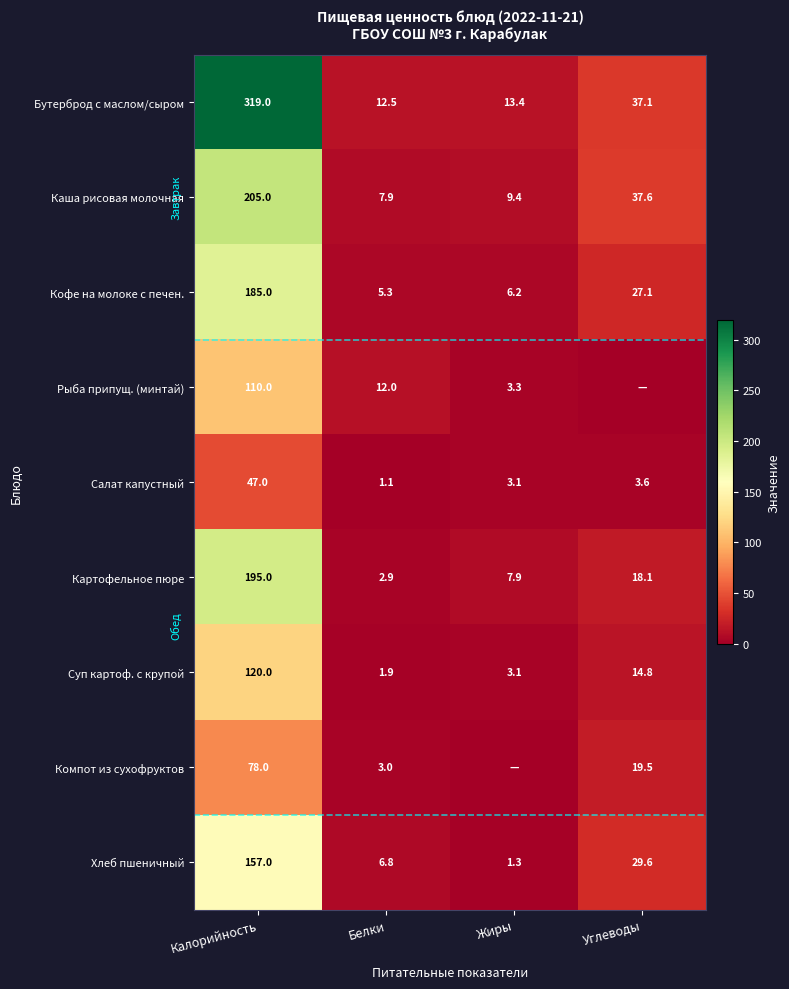

List the labels in order of Суп картоф. с крупой value, smallest first.

Белки, Жиры, Углеводы, Калорийность